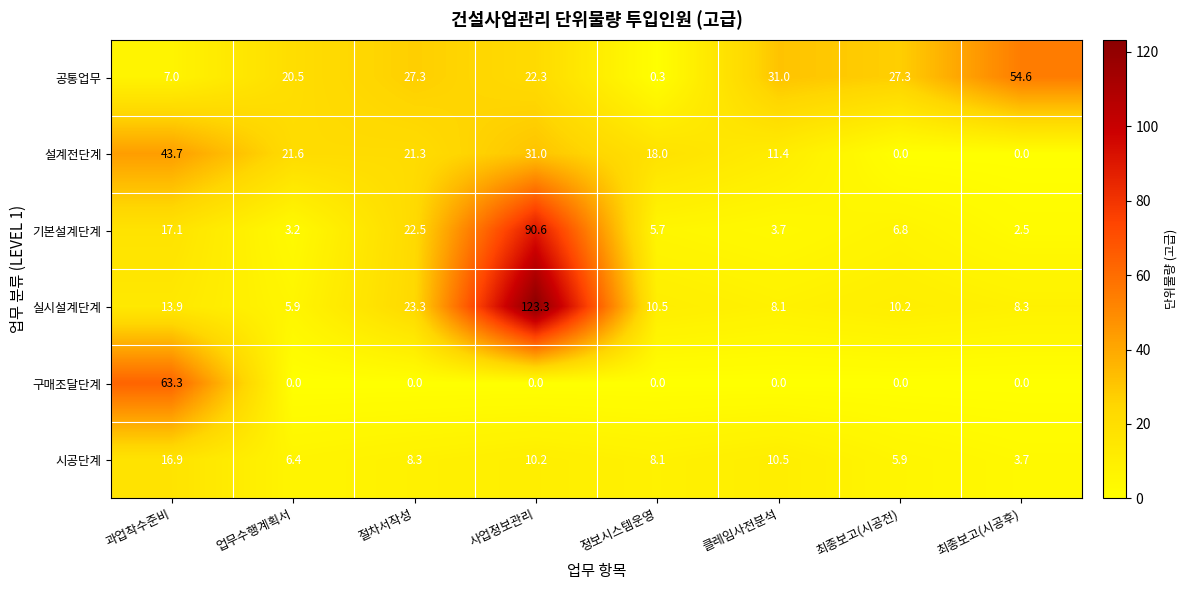

Between 정보시스템운영 and 최종보고(시공전), which series saw the biggest shift?

공통업무